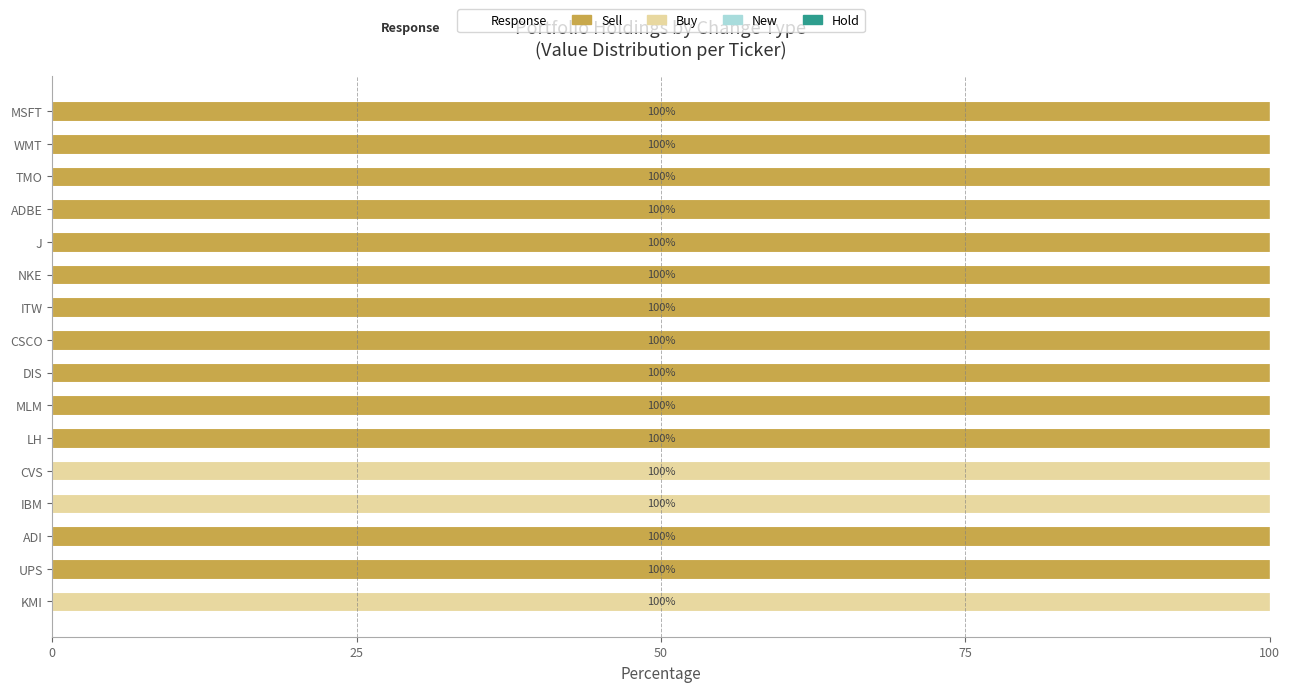

What is the average value of the Sell series?

81